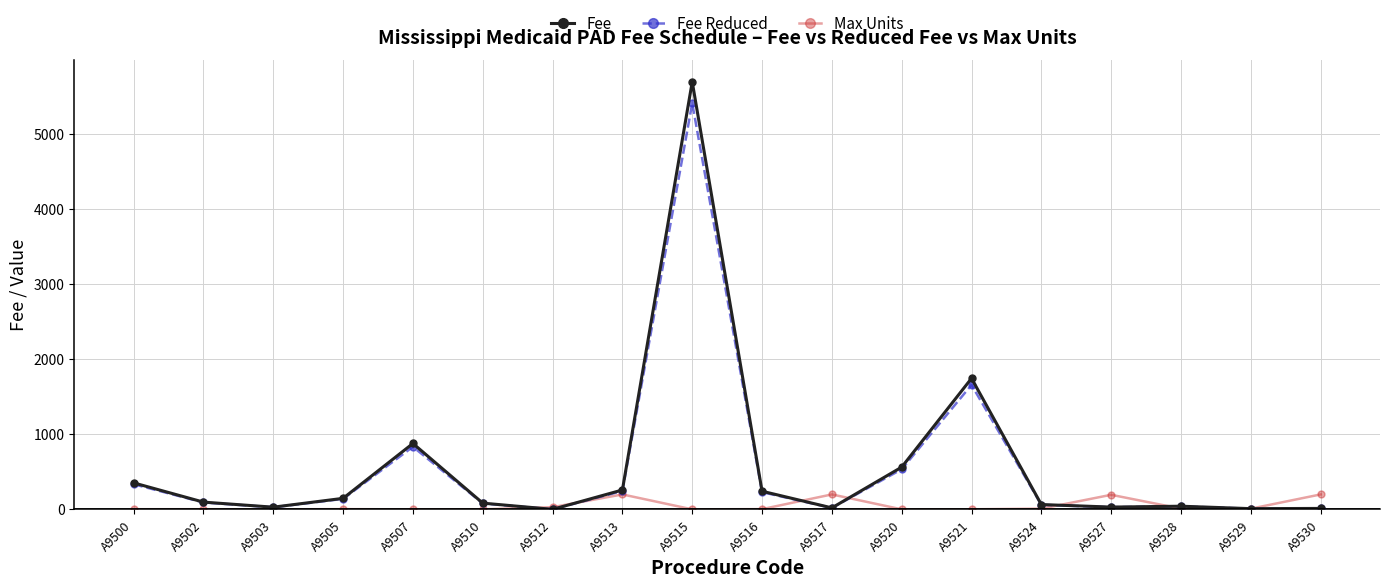

At which category does Fee Reduced reach its first local peak?

A9507